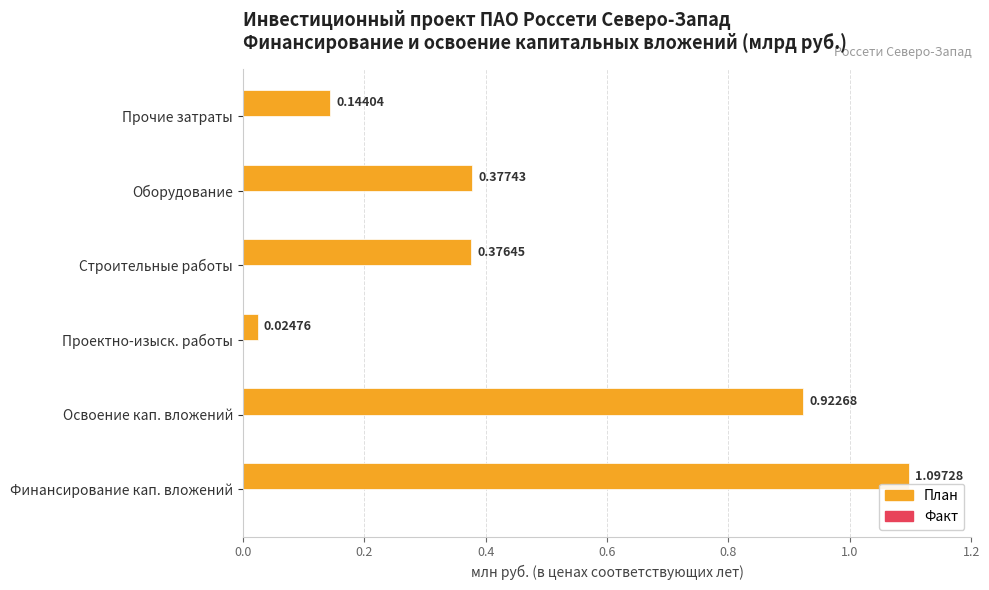

Approximately how many times larger is the value at Оборудование compared to Финансирование кап. вложений?

0.3